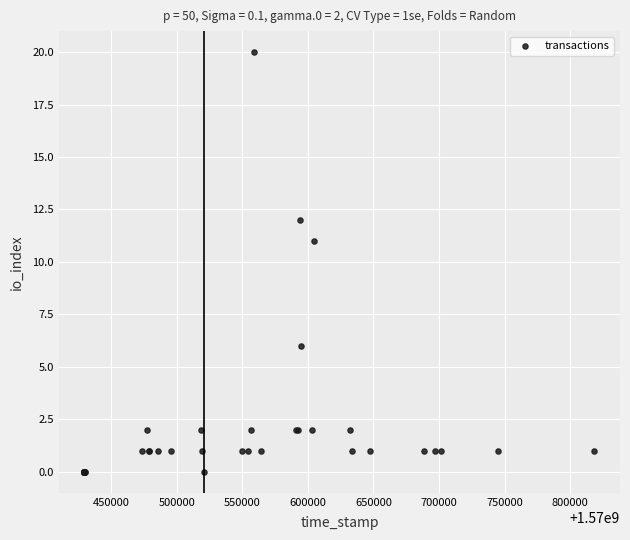

What Y value in the scatter plot is closest to 10?

11